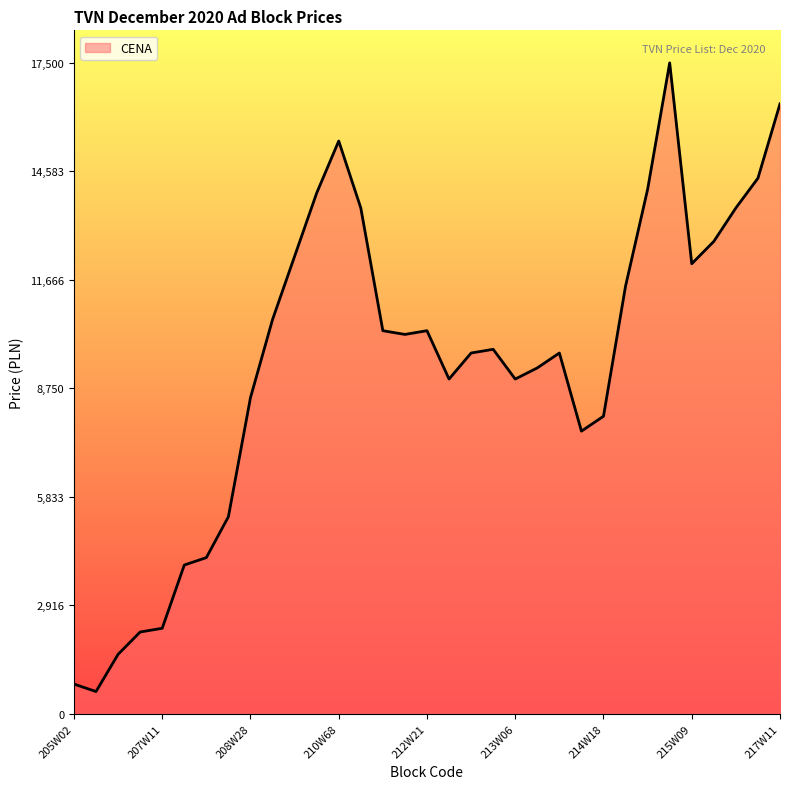

What is the difference between the maximum and minimum values?

16900